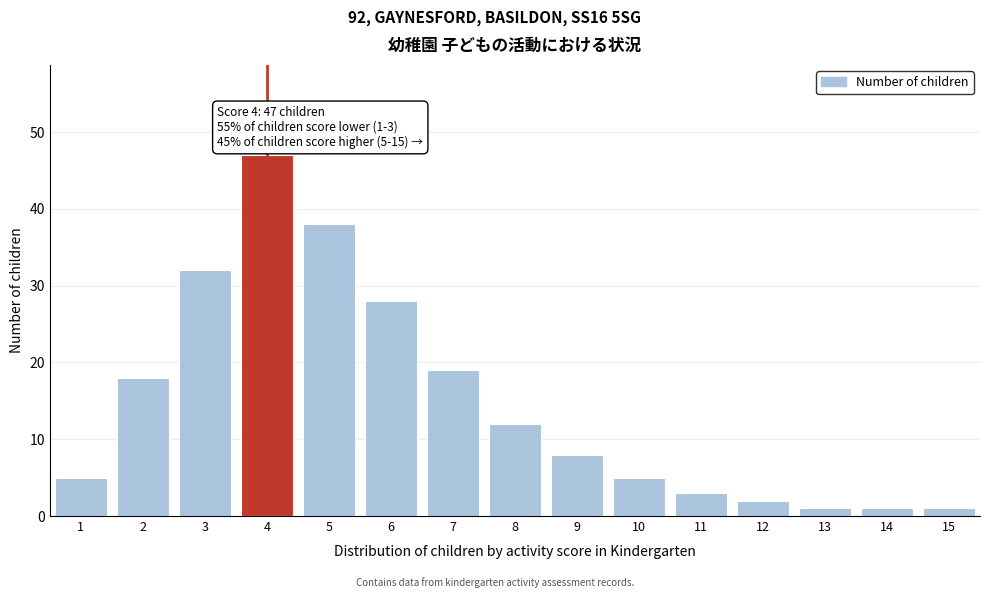

Reading left to right, transcribe all the data shown in this chart.

5	18	32	47	38	28	19	12	8	5	3	2	1	1	1